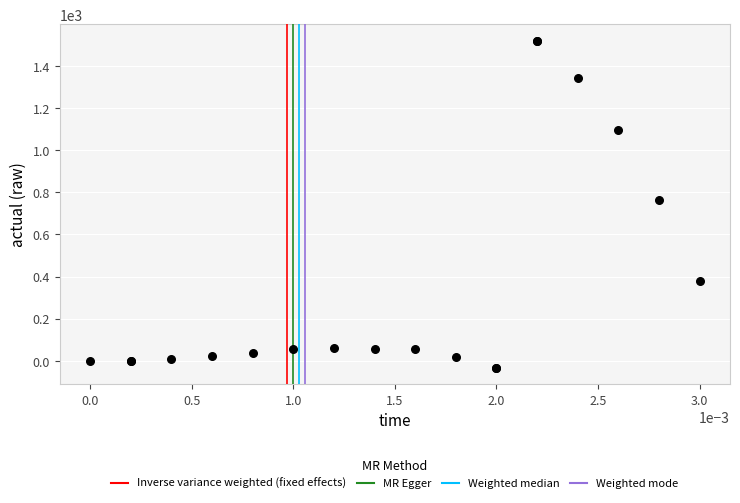

What Y value in the scatter plot is closest to 742?

763.9